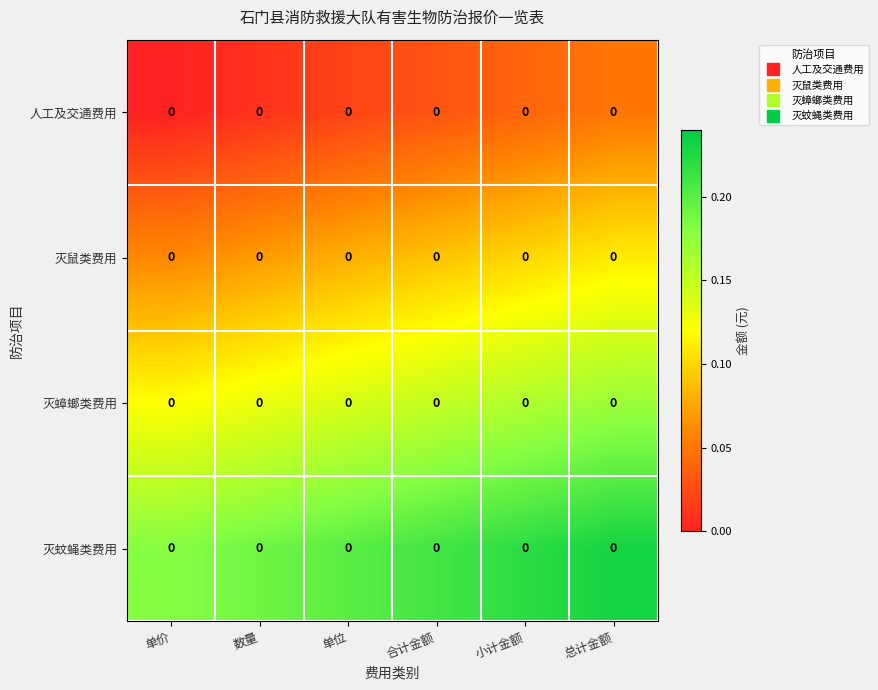

How many 人工及交通费用 values are between 0 and 1?

6